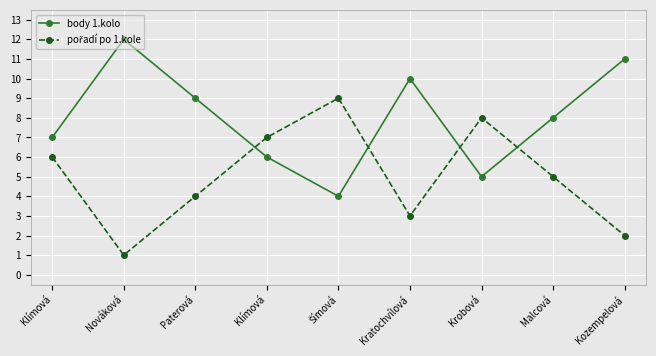

How many values in the body 1.kolo series are below 8?

4